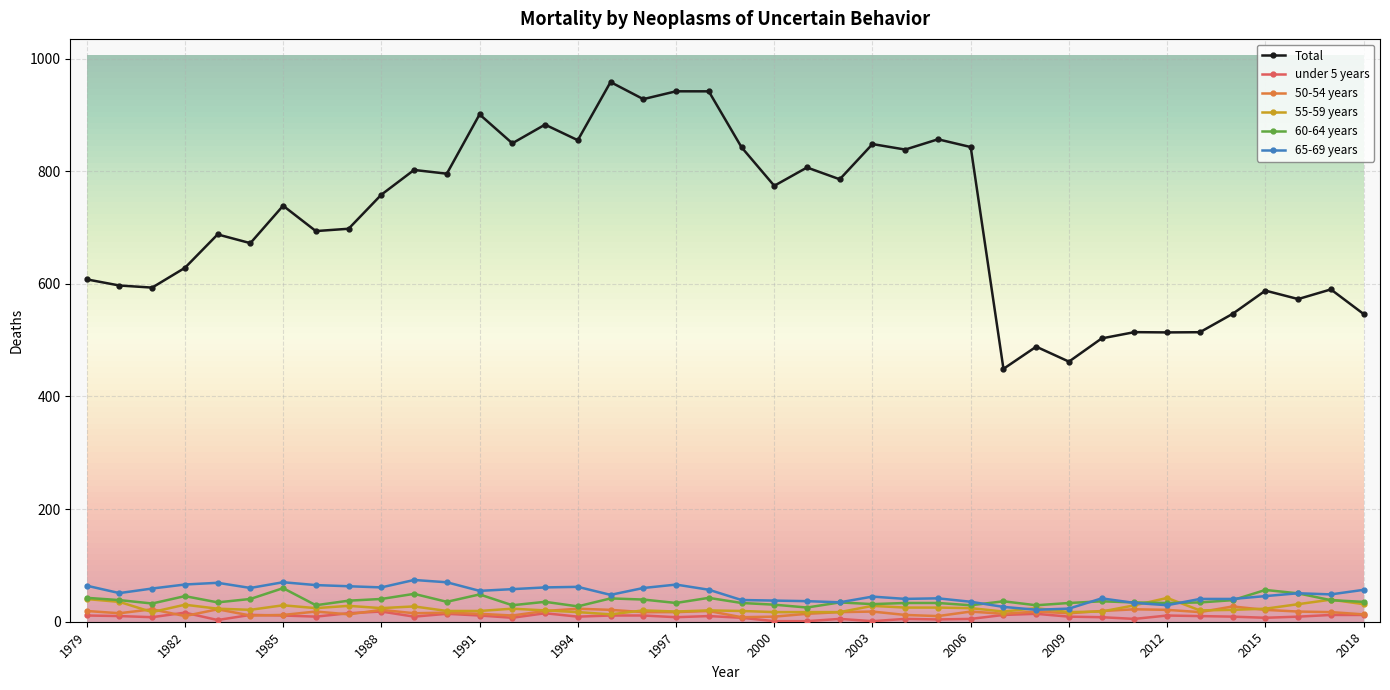

Which series has the largest total across all categories?

Total